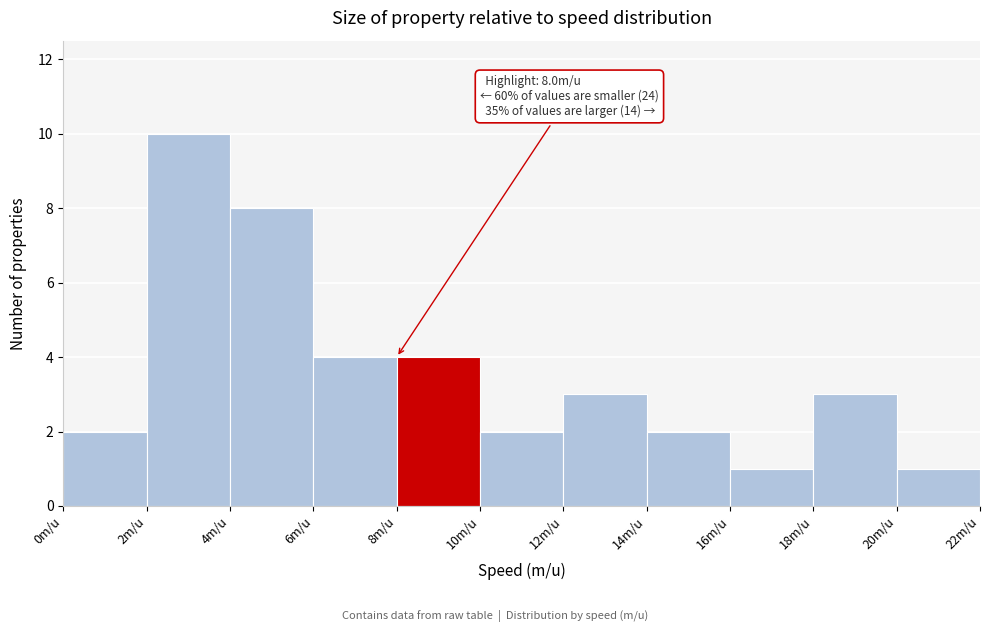

Which range on the x-axis has the tallest bar?

2 to 4